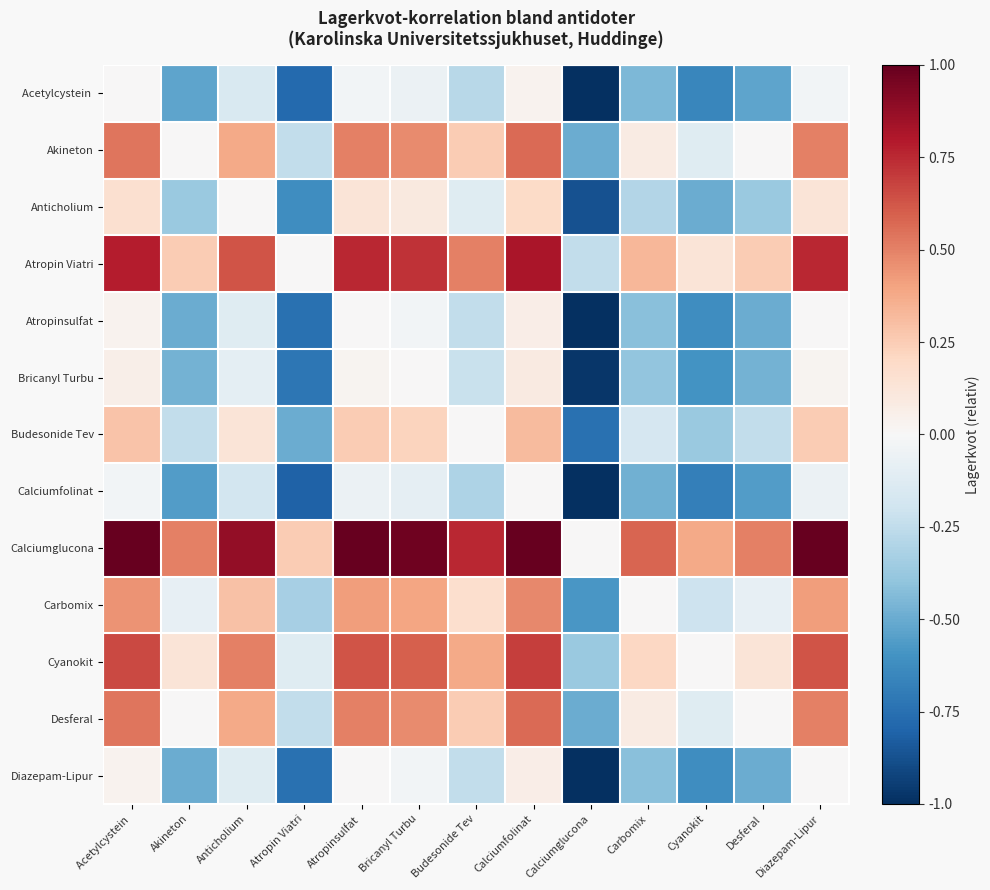

How many categories are shown in the chart?

13